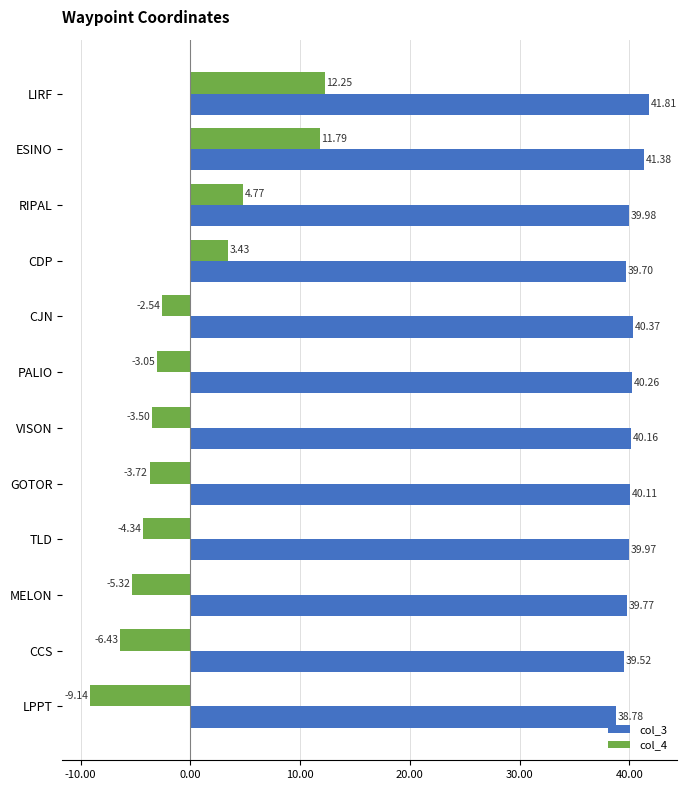

What is the sum of all col_3 values?

481.8